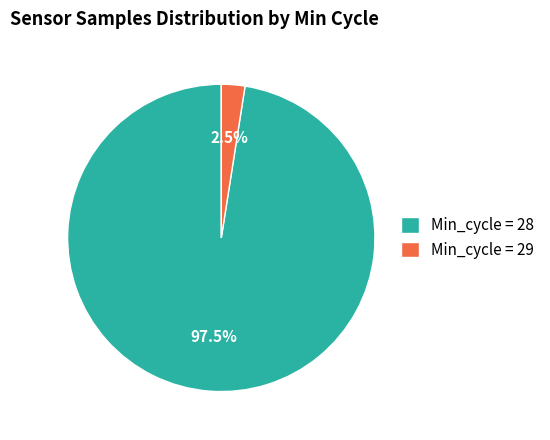

Which category has the smallest portion of the pie?

Min_cycle = 29